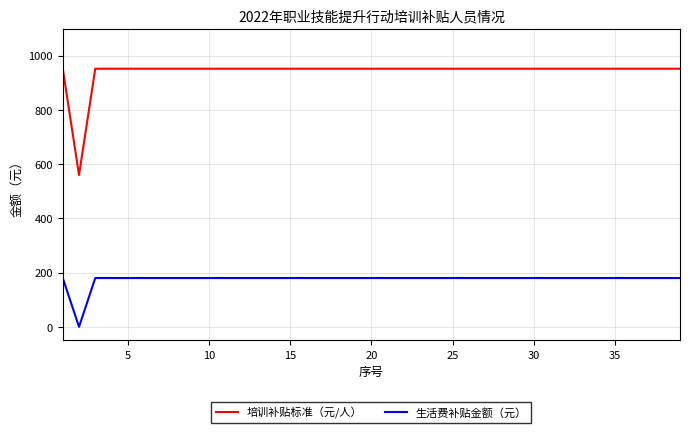

True or false: 培训补贴标准（元/人） and 生活费补贴金额（元） intersect in this chart.

False